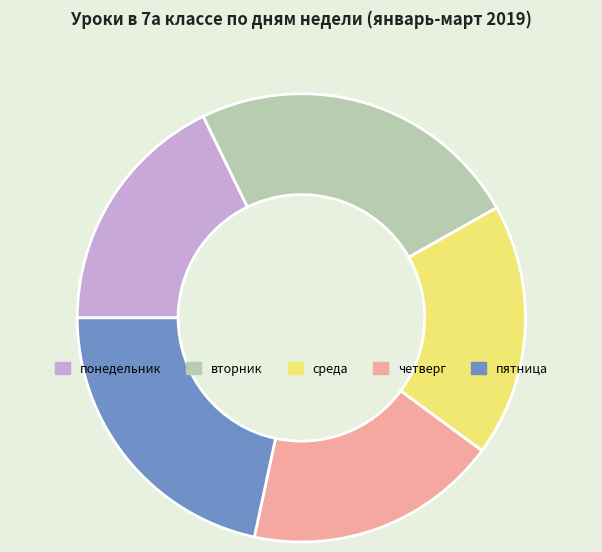

Does четверг account for over 50% of the chart?

No